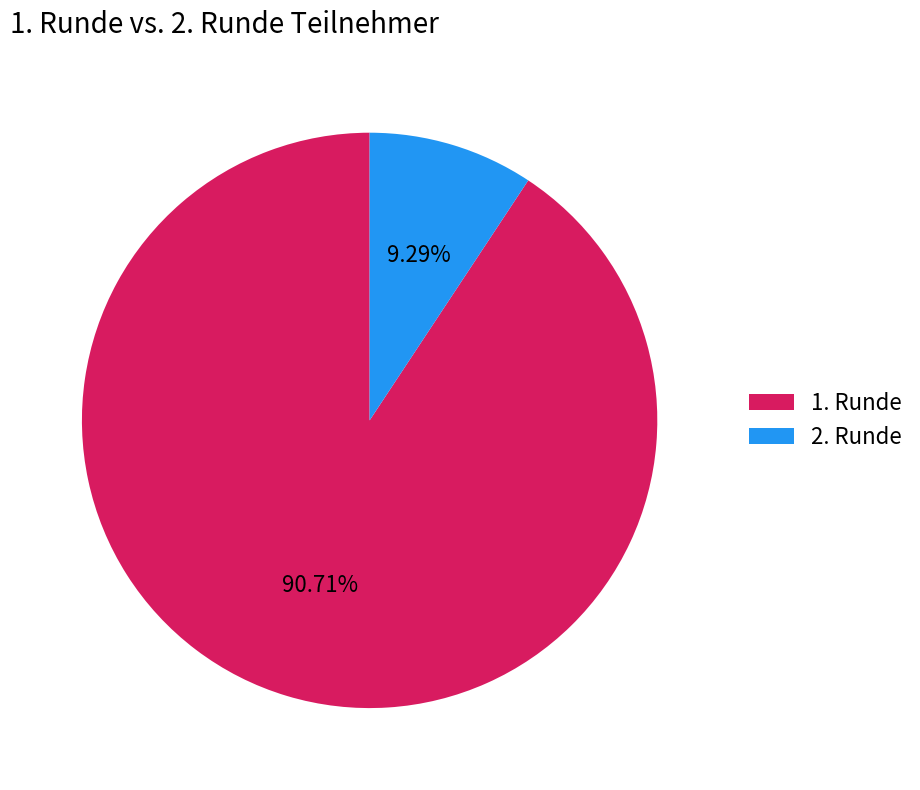

Does 1. Runde account for over 50% of the chart?

Yes